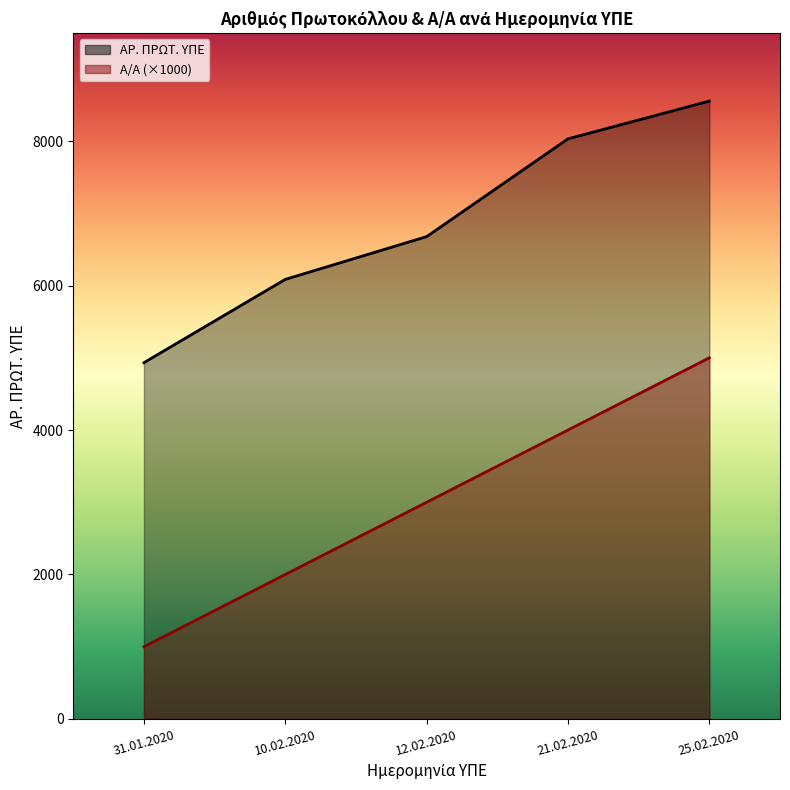

True or false: ΑΡ. ΠΡΩΤ. ΥΠΕ (line) and Α/Α (×1000, line) intersect in this chart.

False